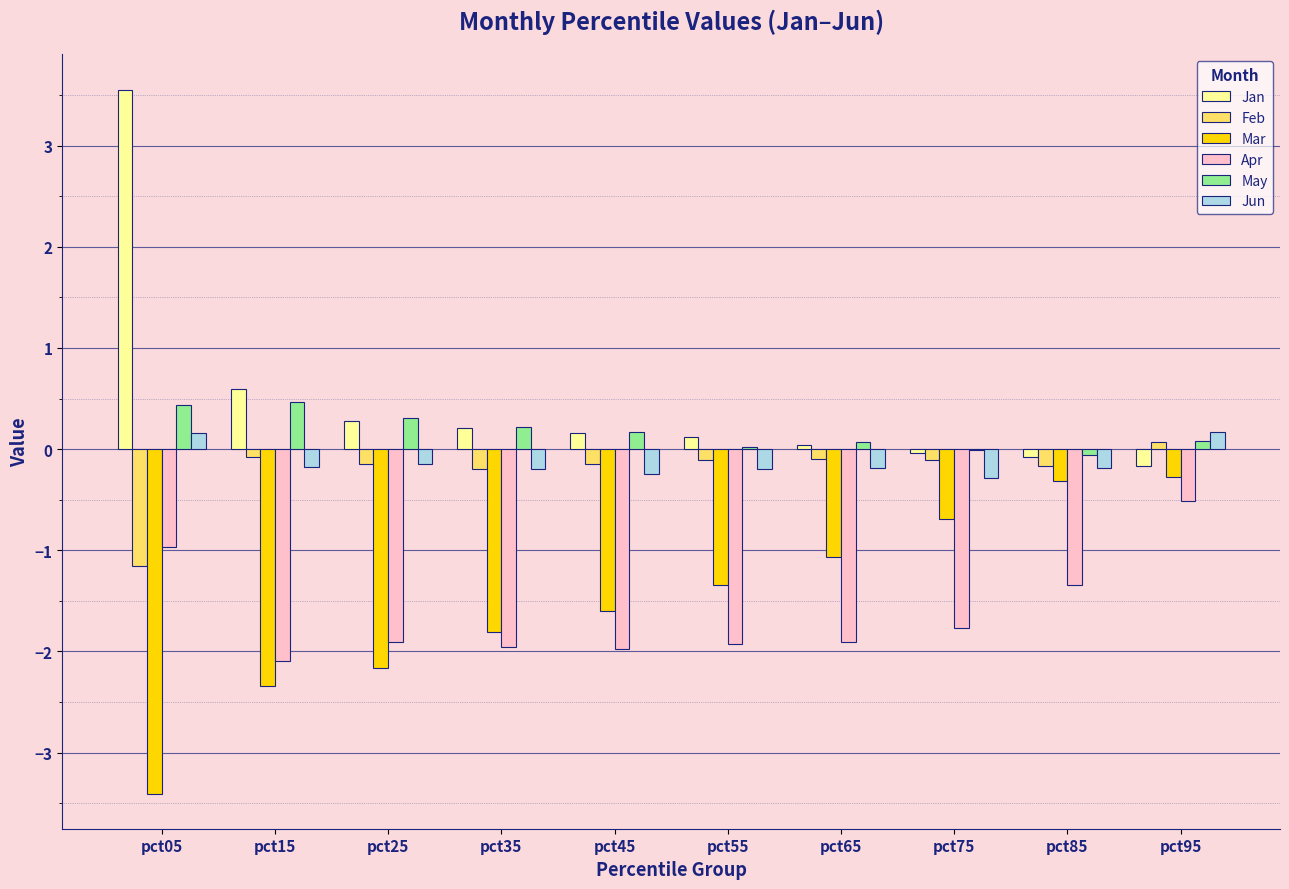

The Jun series shows -0.3 at pct75. True or false?

True